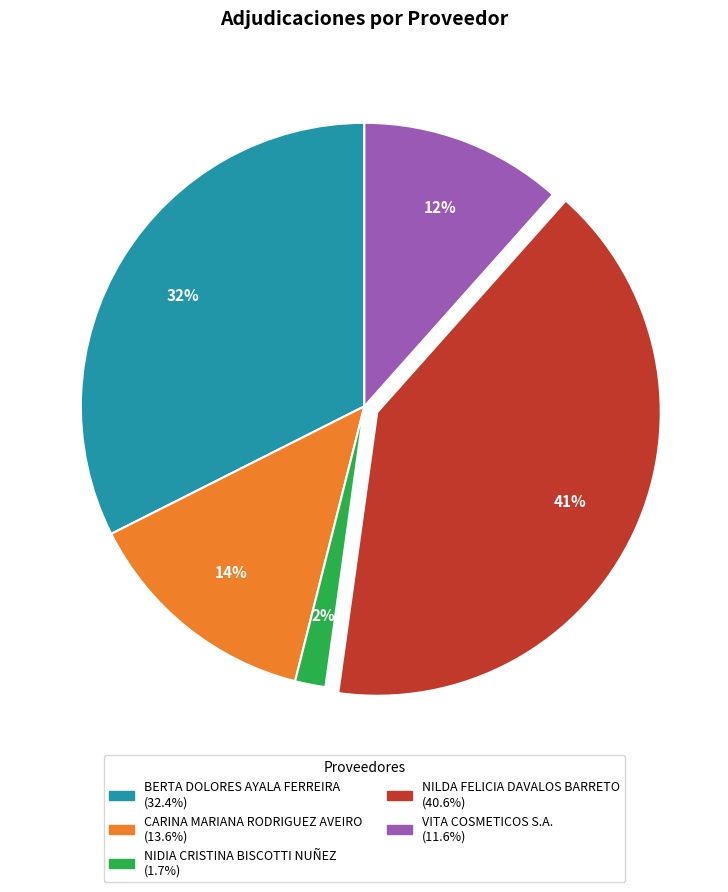

Is there any slice that represents more than half of the pie?

No